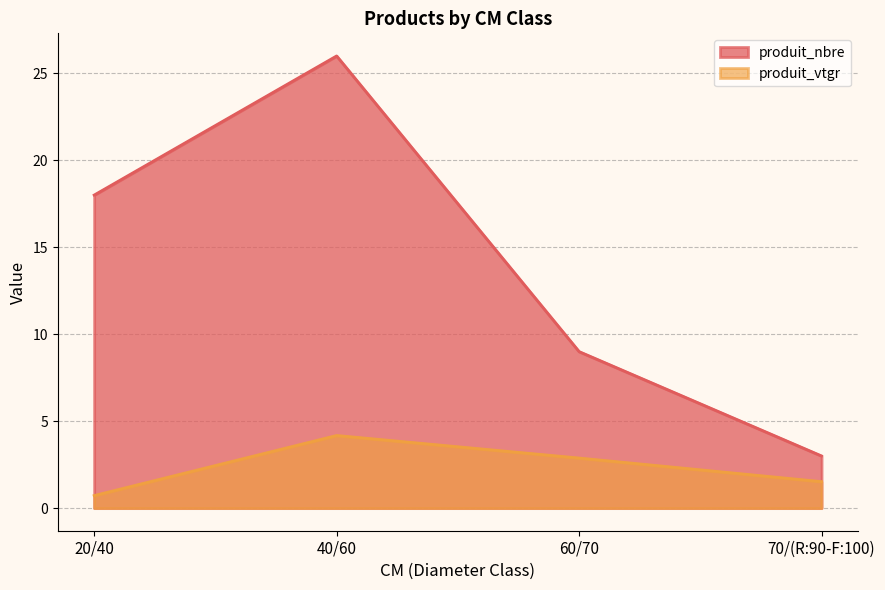

List the series in order of their peak value, highest first.

produit_nbre, produit_vtgr